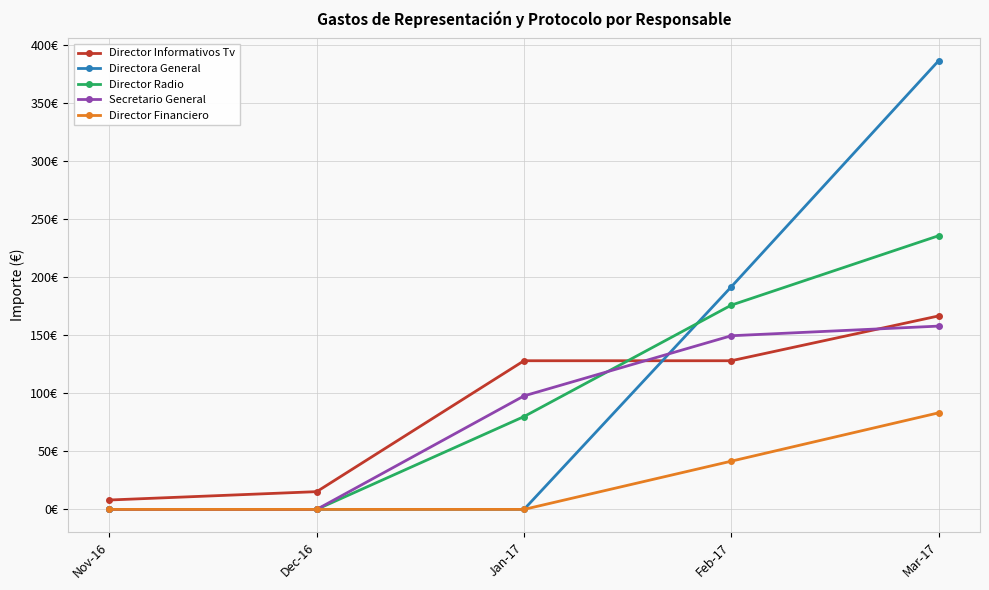

Where is Director Radio nearest to the value 117?

Jan-17